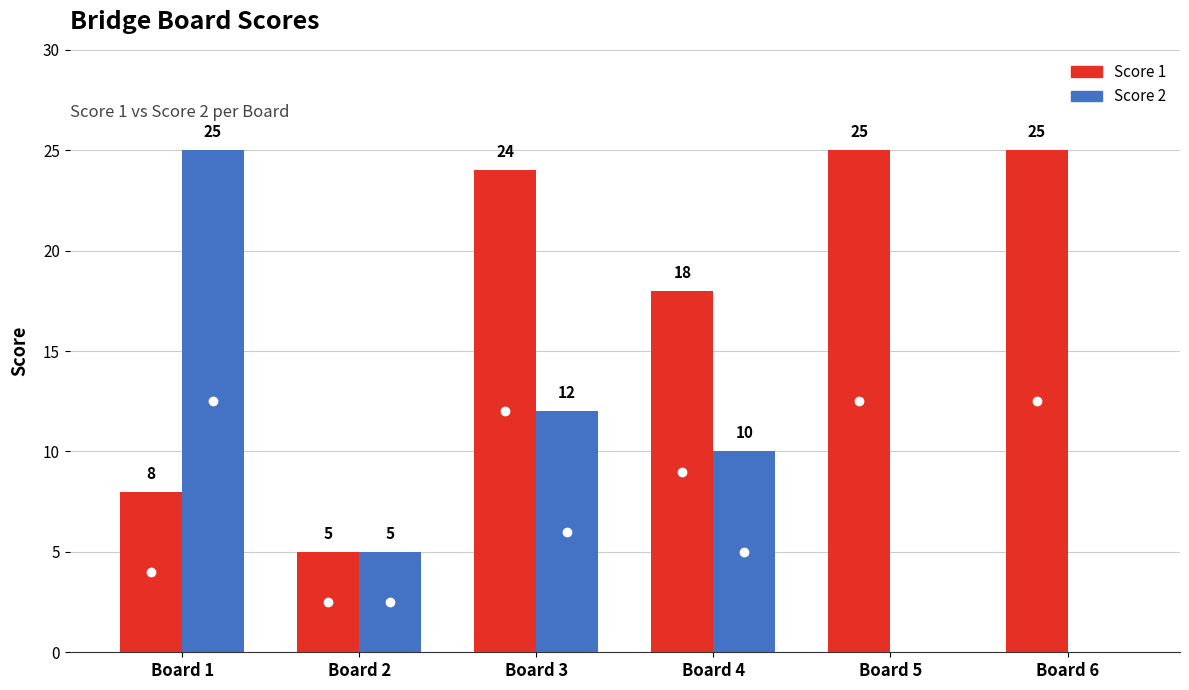

Is it true that Score 2 equals 7 at Board 2?

False